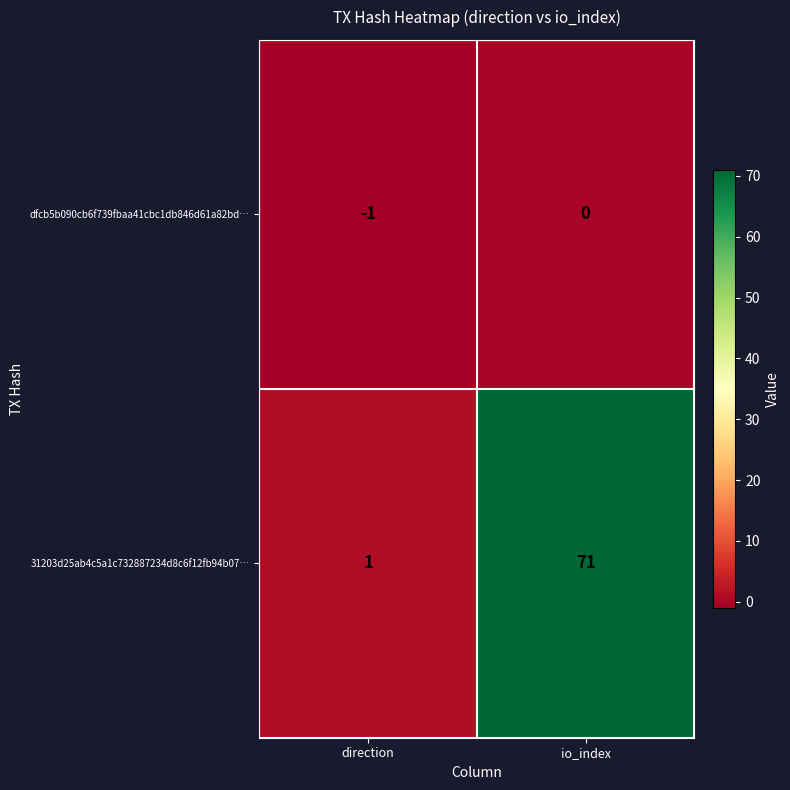

At direction, list the series in order from smallest to largest.

dfcb5b090cb6f739fbaa41cbc1db846d61a82bd…, 31203d25ab4c5a1c732887234d8c6f12fb94b07…